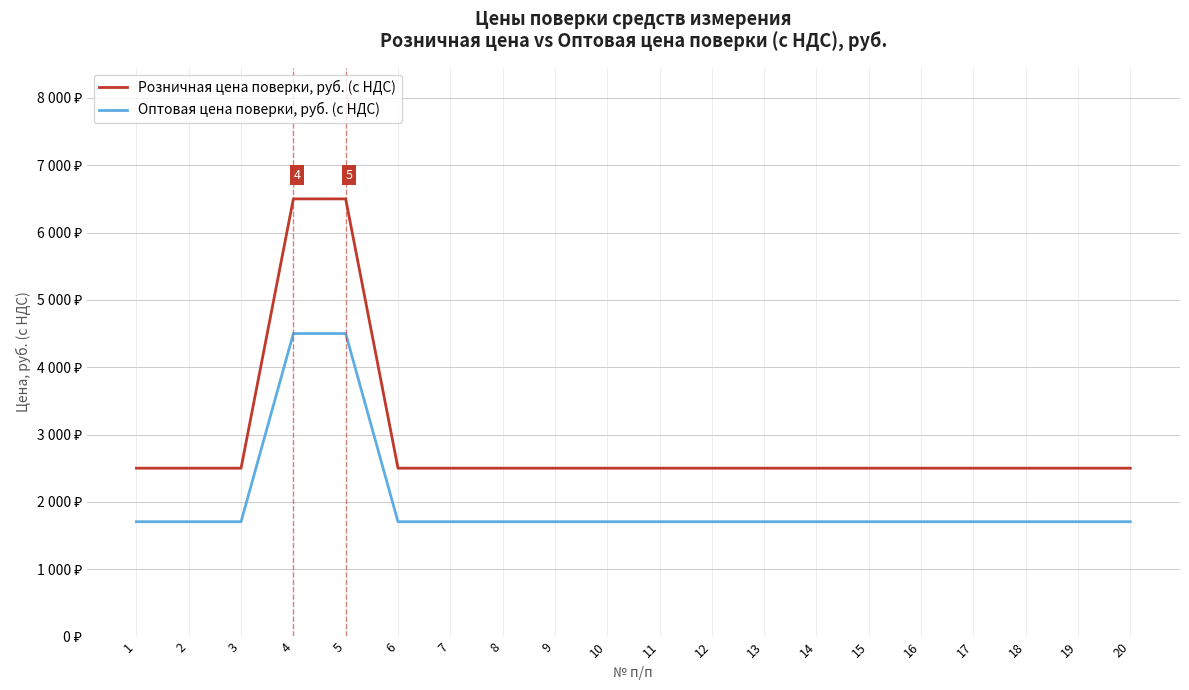

What is the total value across all series at 2?

4205